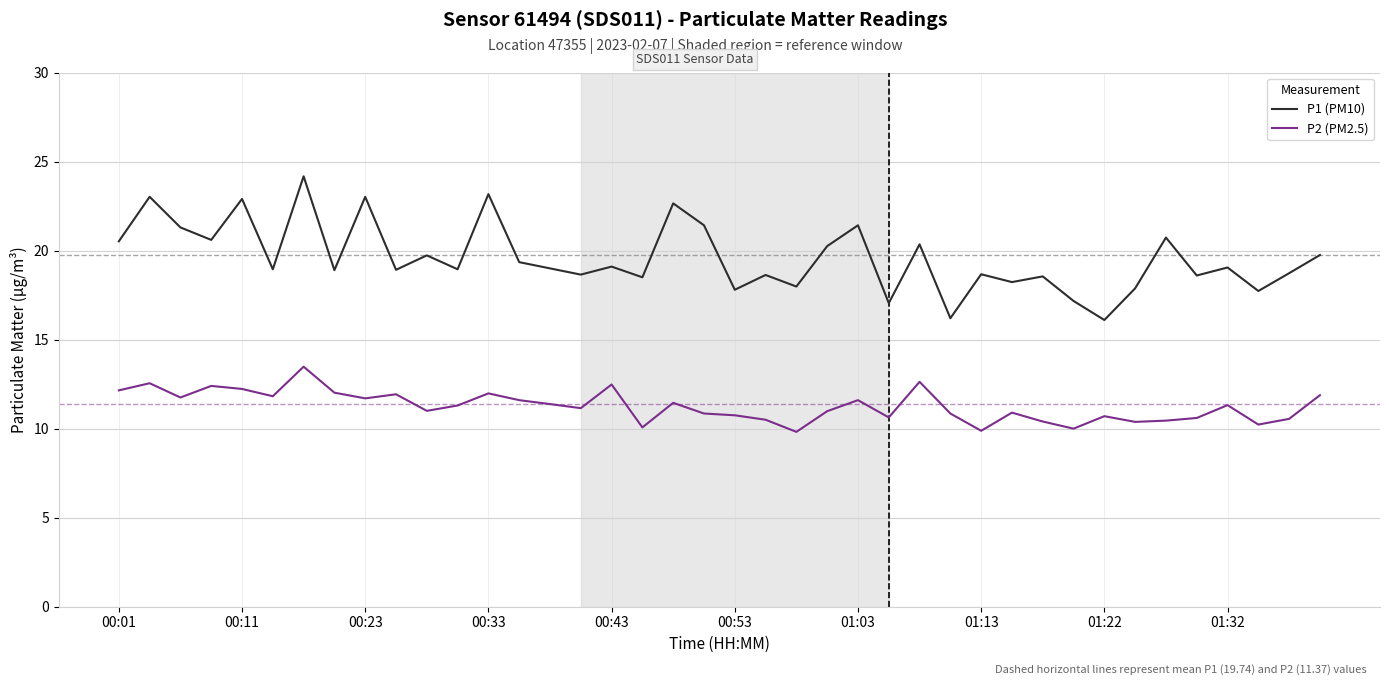

What are all the series names shown in the legend?

P1 (PM10), P2 (PM2.5)